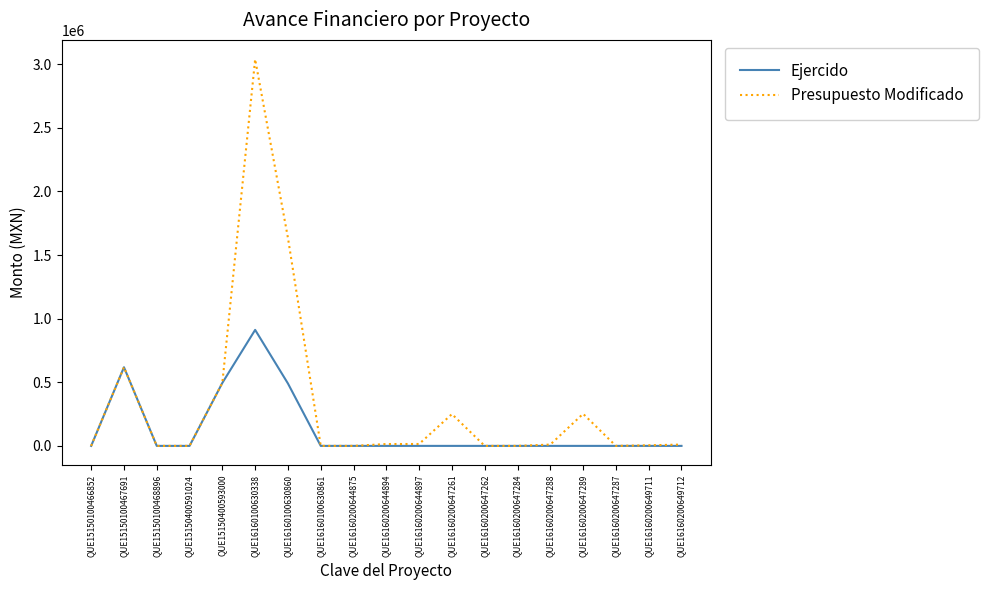

The value of Ejercido at QUE16160200647262 is 284417.9. True or false?

False